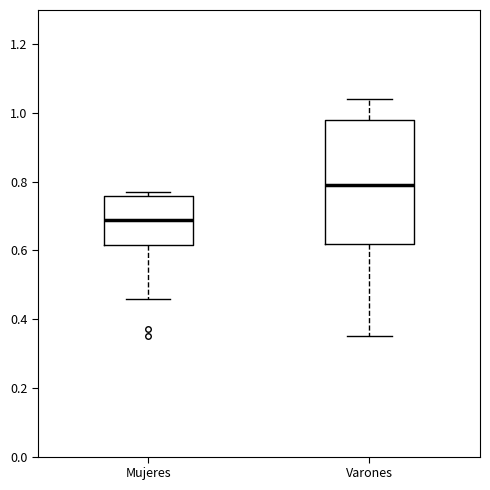

Comparing the boxes themselves (not the whiskers), which one is the tallest?

Varones